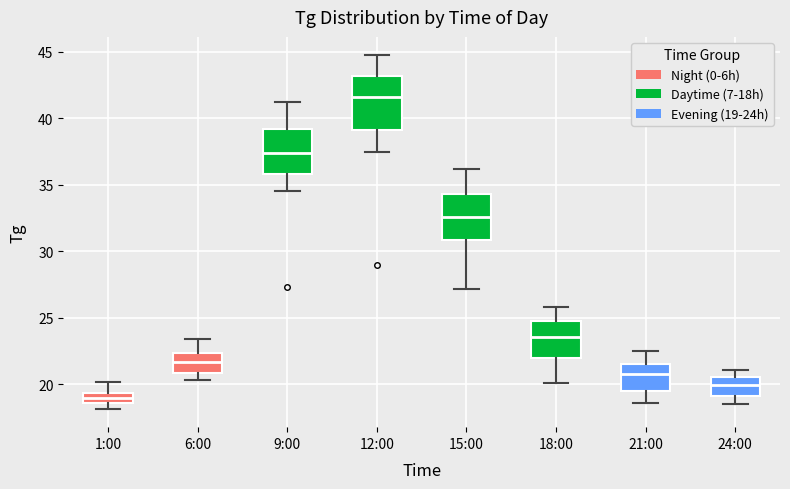

Which box has the lowest median line?

1:00